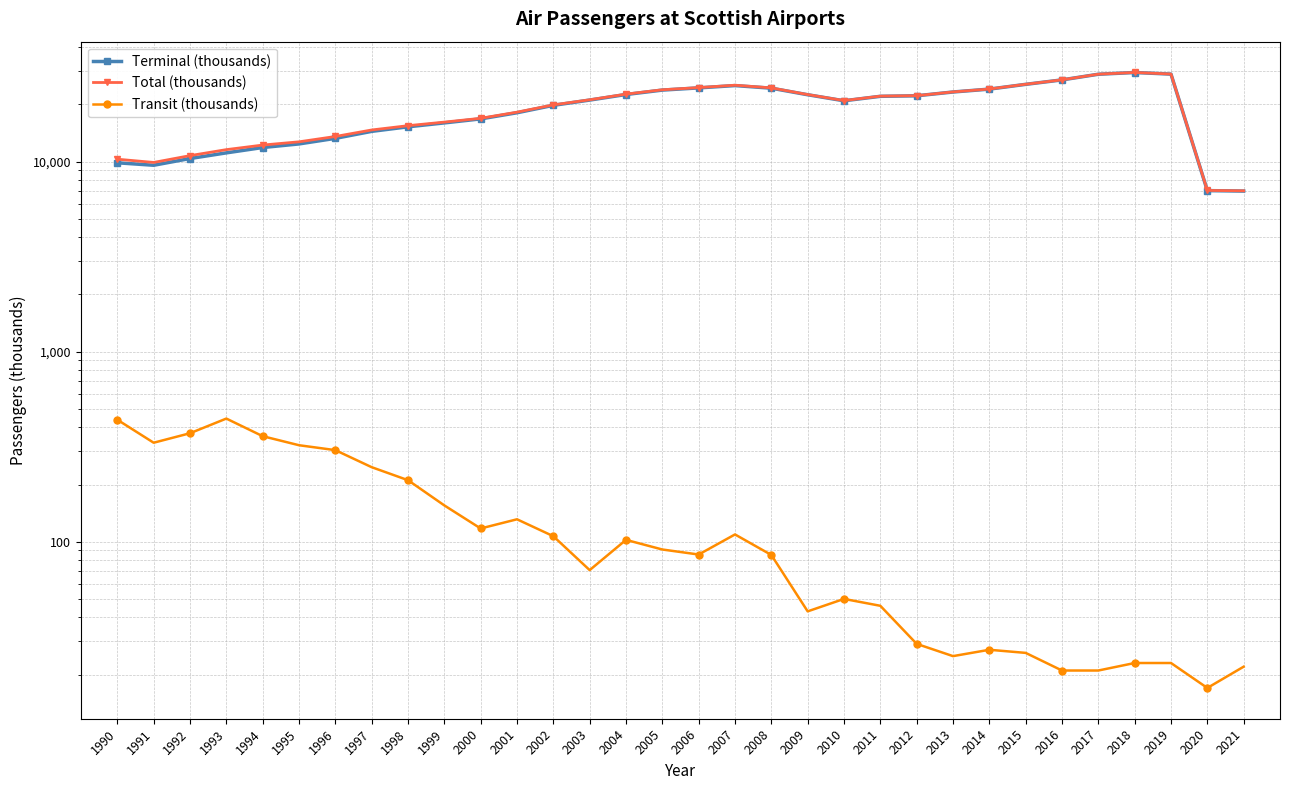

Where is the first local minimum for Transit (thousands)?

1991